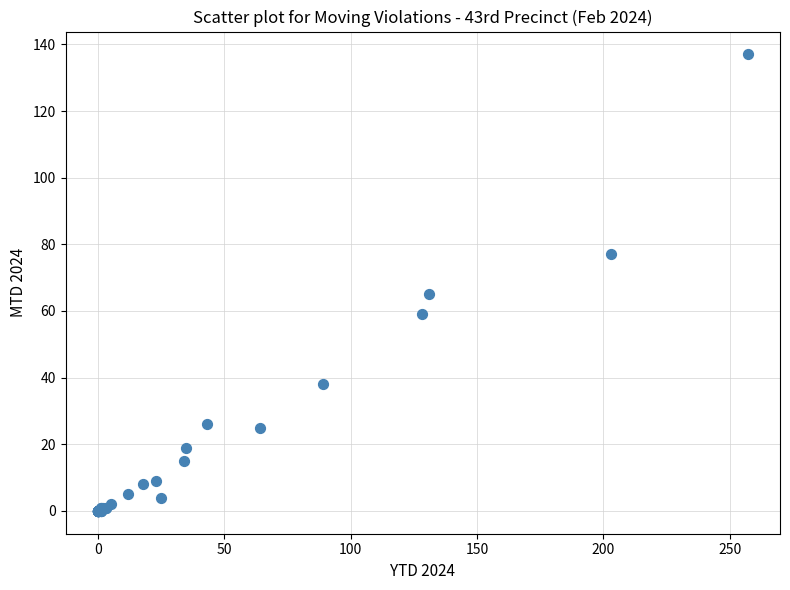

What Y value in the scatter plot is closest to 68?

65